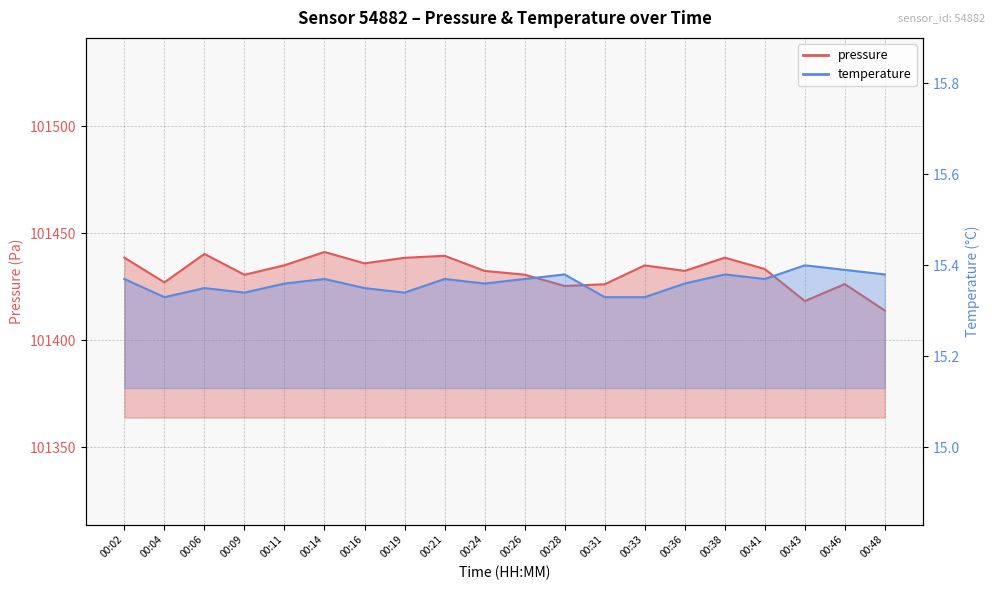

List the labels in order of temperature value, largest first.

00:43, 00:46, 00:28, 00:38, 00:48, 00:02, 00:14, 00:21, 00:26, 00:41, 00:11, 00:24, 00:36, 00:06, 00:16, 00:09, 00:19, 00:04, 00:31, 00:33